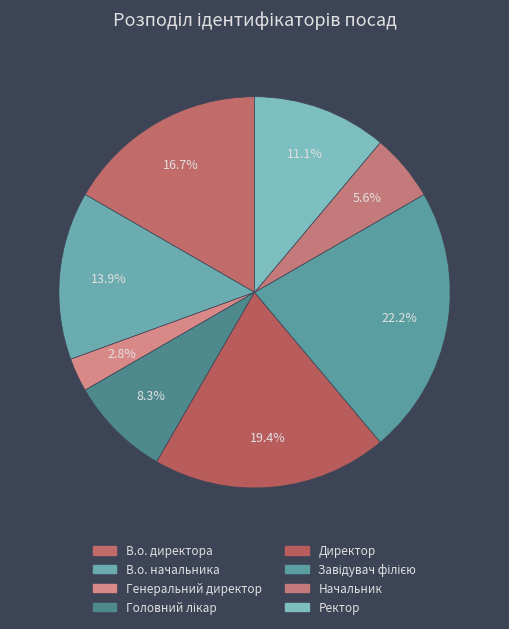

What percentage is the Ректор slice, to the nearest percent?

11%